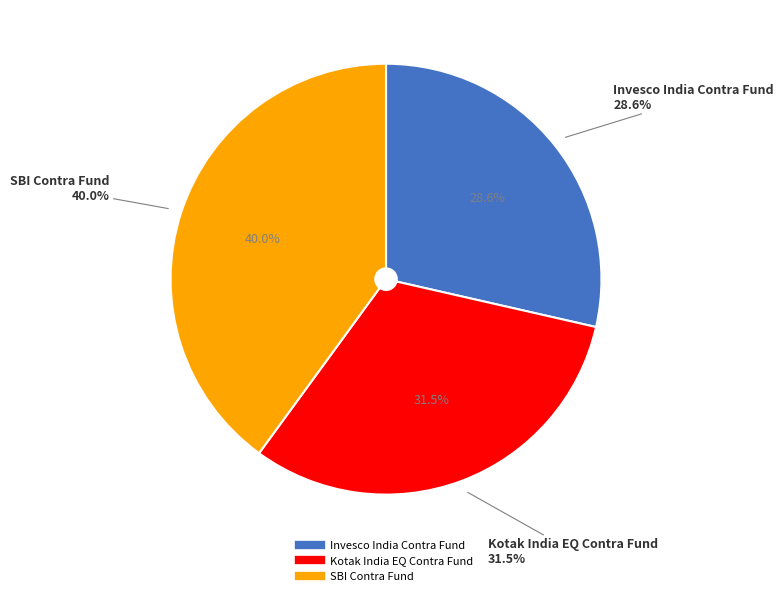

The Invesco India Contra Fund slice represents 20% of the pie. True or false?

False